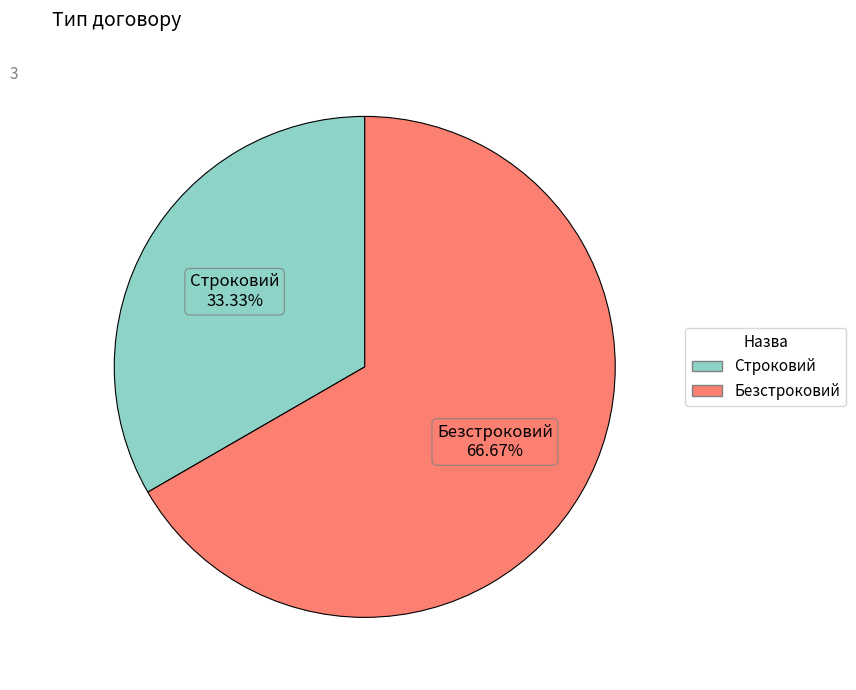

Which category accounts for the majority?

Безстроковий